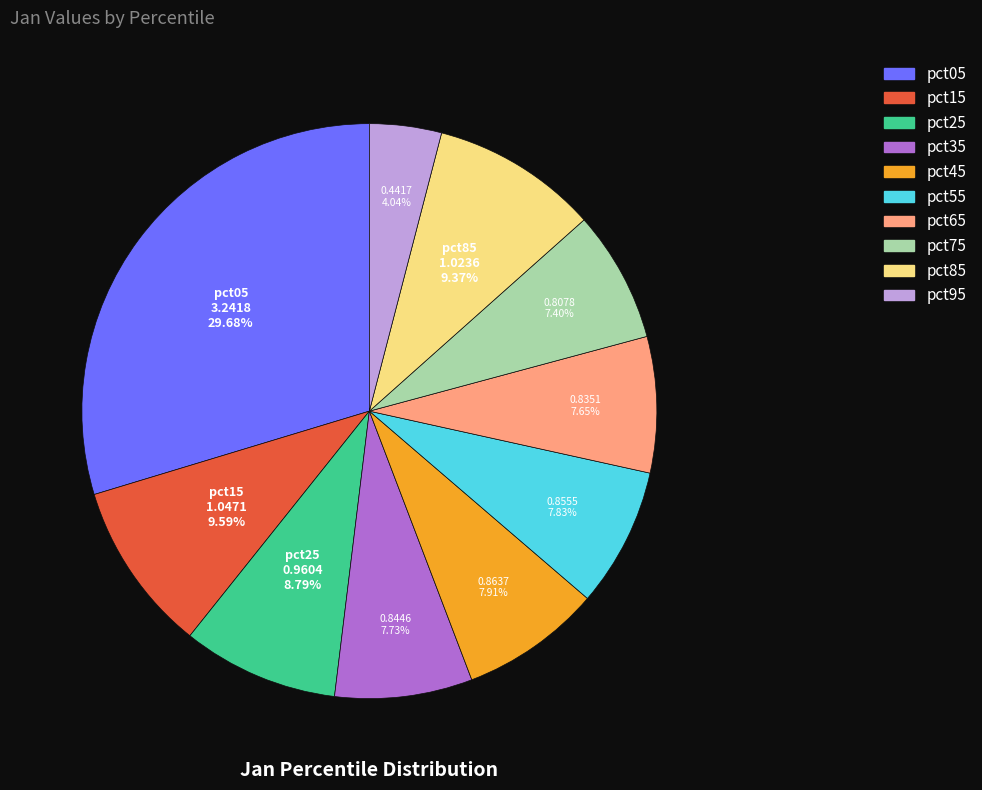

Count the number of slices in the pie.

10